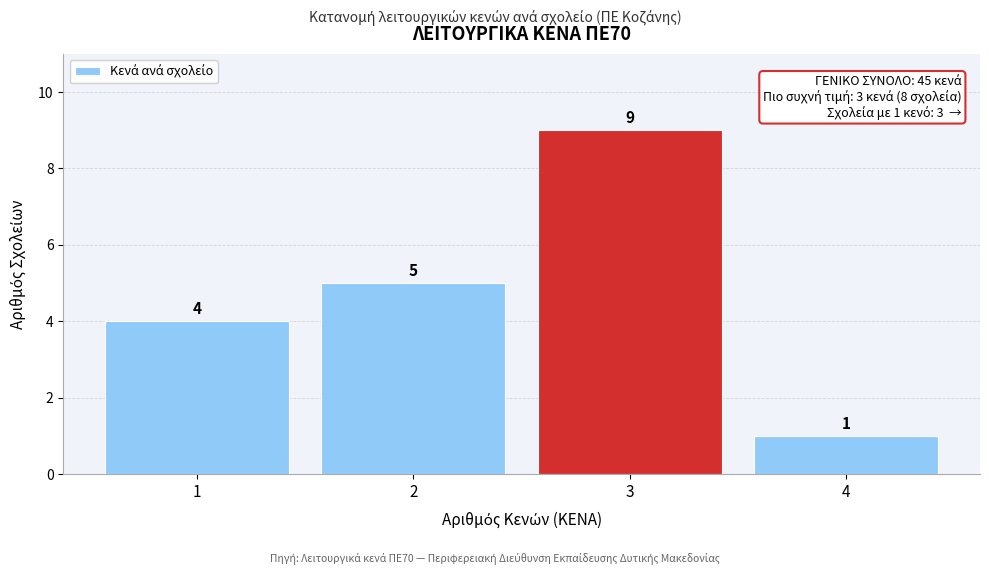

Reading left to right, list all the values displayed in this chart.

4	5	9	1